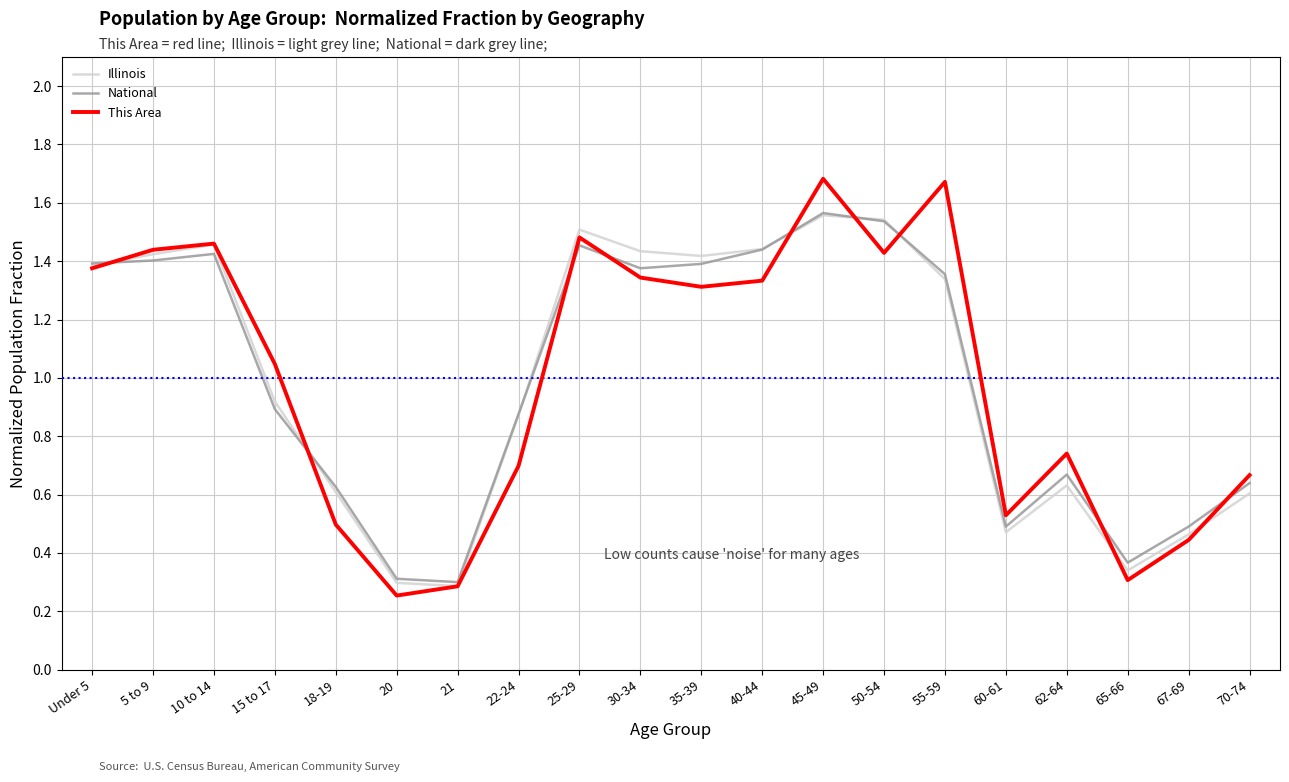

What position from the left is 67-69?

19